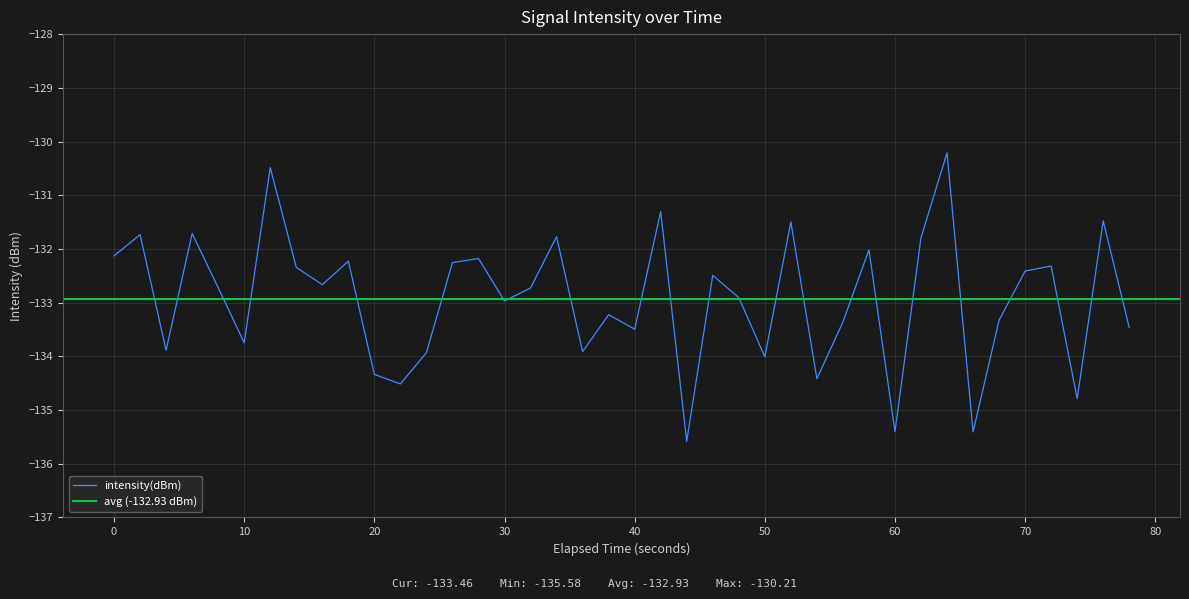

What is the lowest value of the intensity(dBm) series?

-135.6